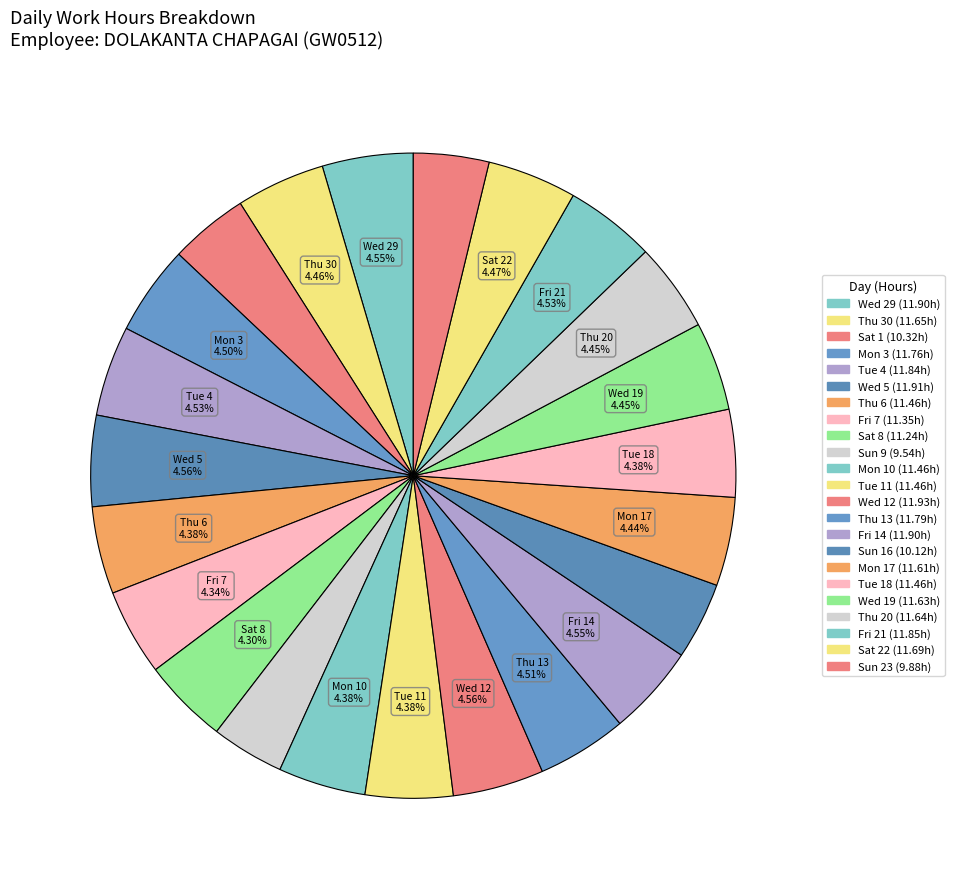

How many segments does this pie chart have?

23